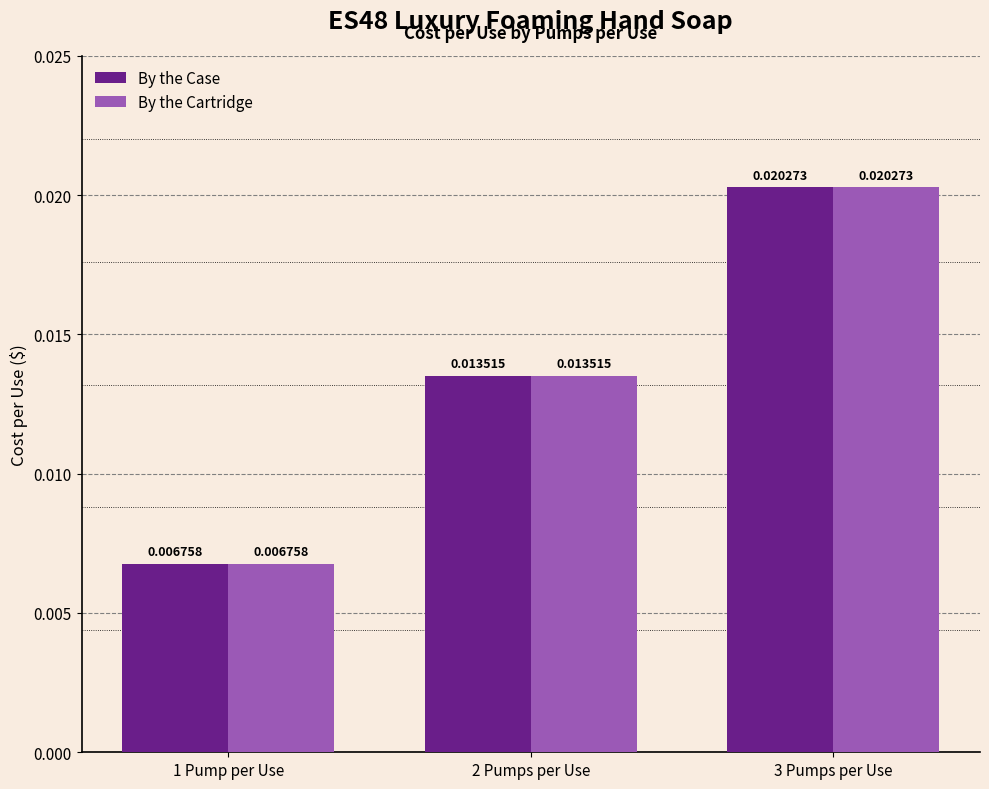

What is the label of the 2nd bar from the right?

2 Pumps per Use